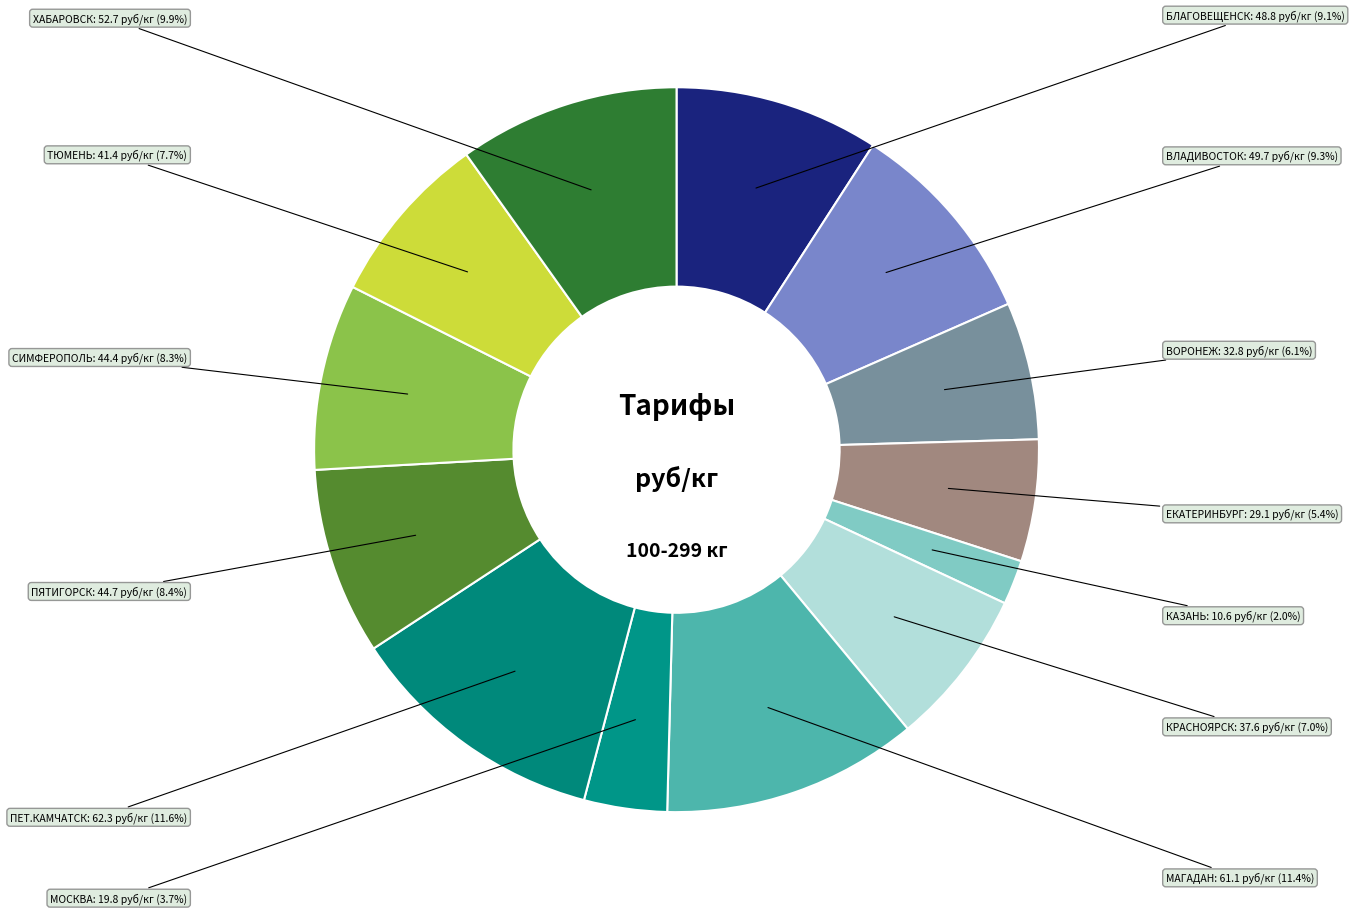

How many segments does this pie chart have?

13